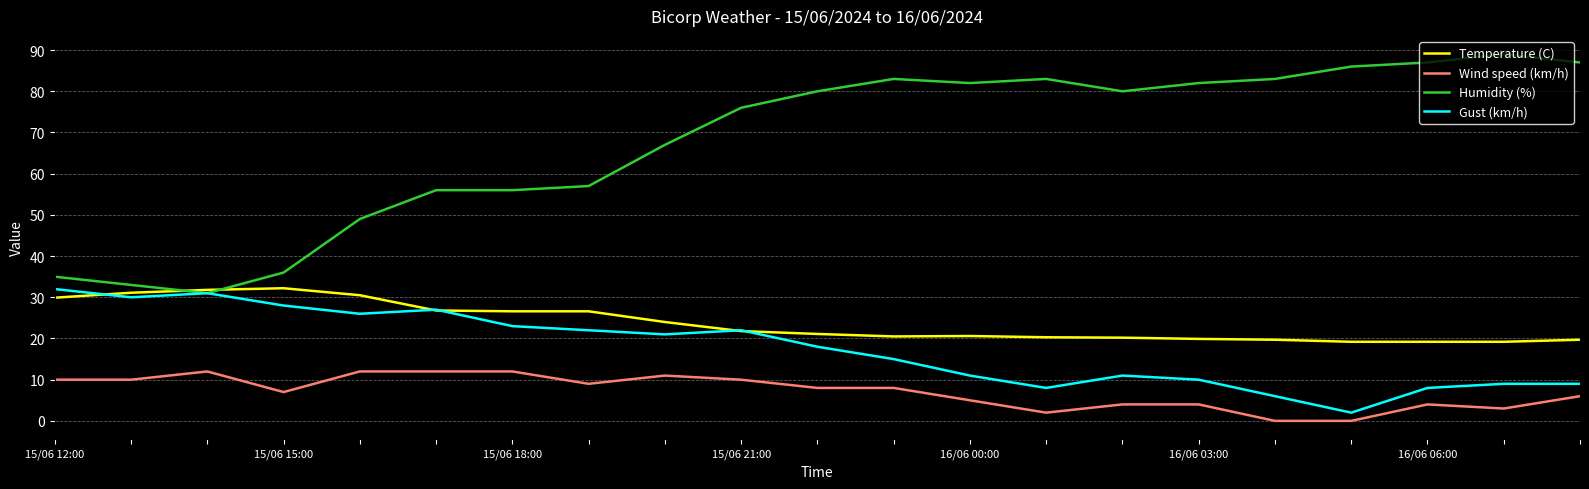

Which series has the largest range (max minus min)?

Humidity (%)